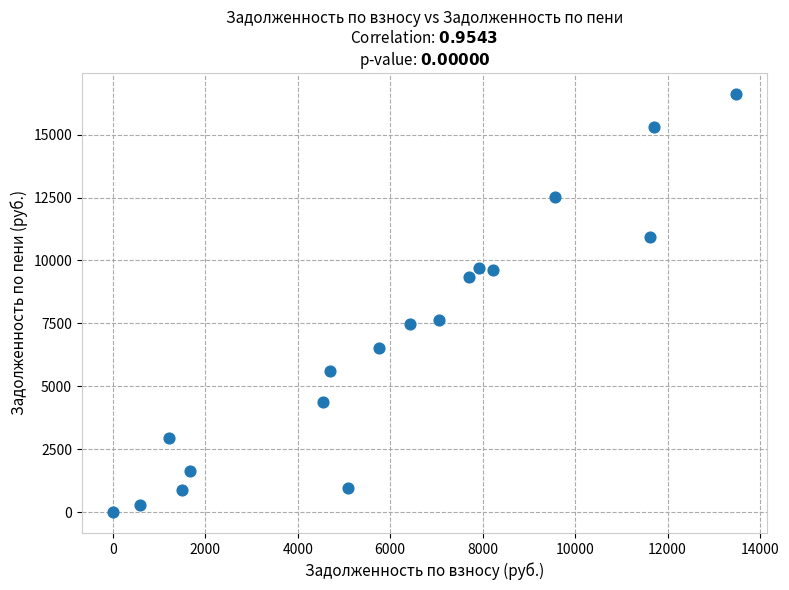

What is the range of Y values (max minus min)?

16622.7